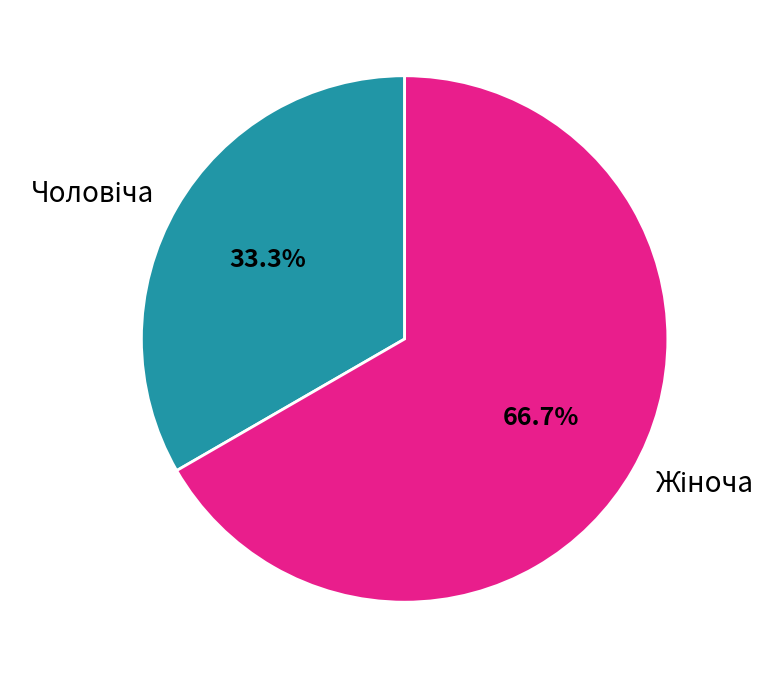

Is there a majority slice in this chart?

Yes